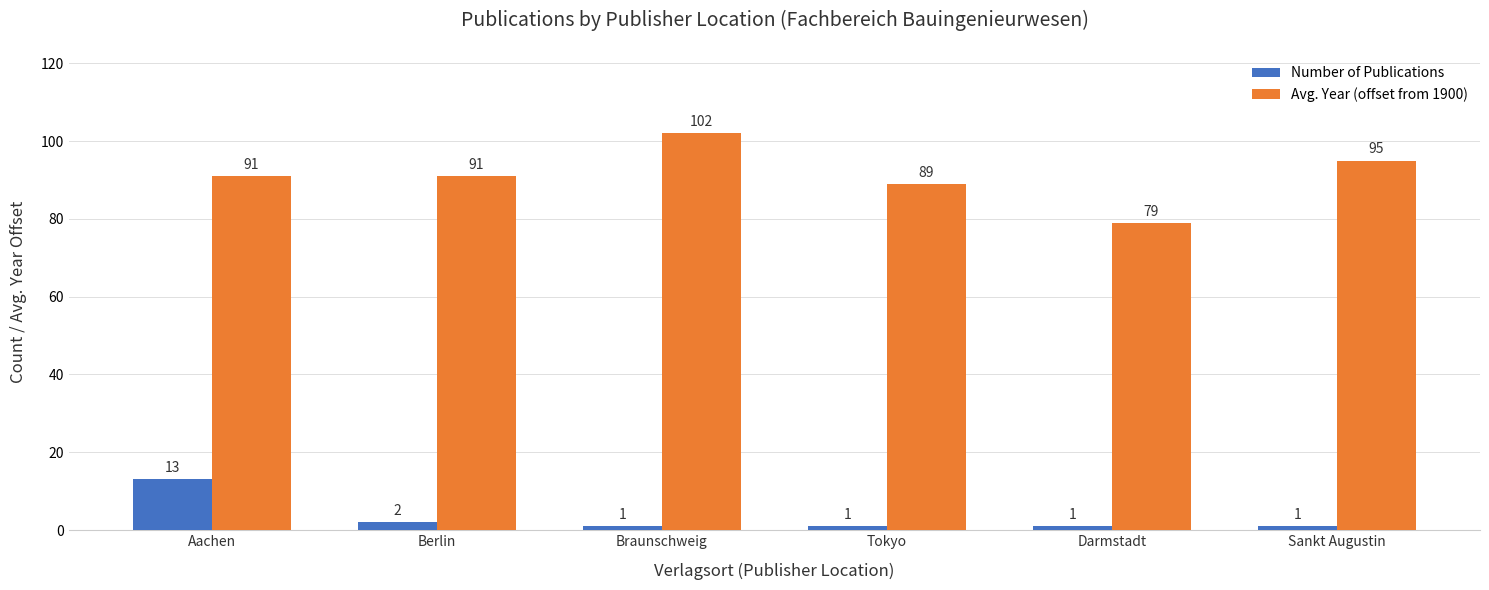

Where is Number of Publications nearest to the value 7?

Berlin